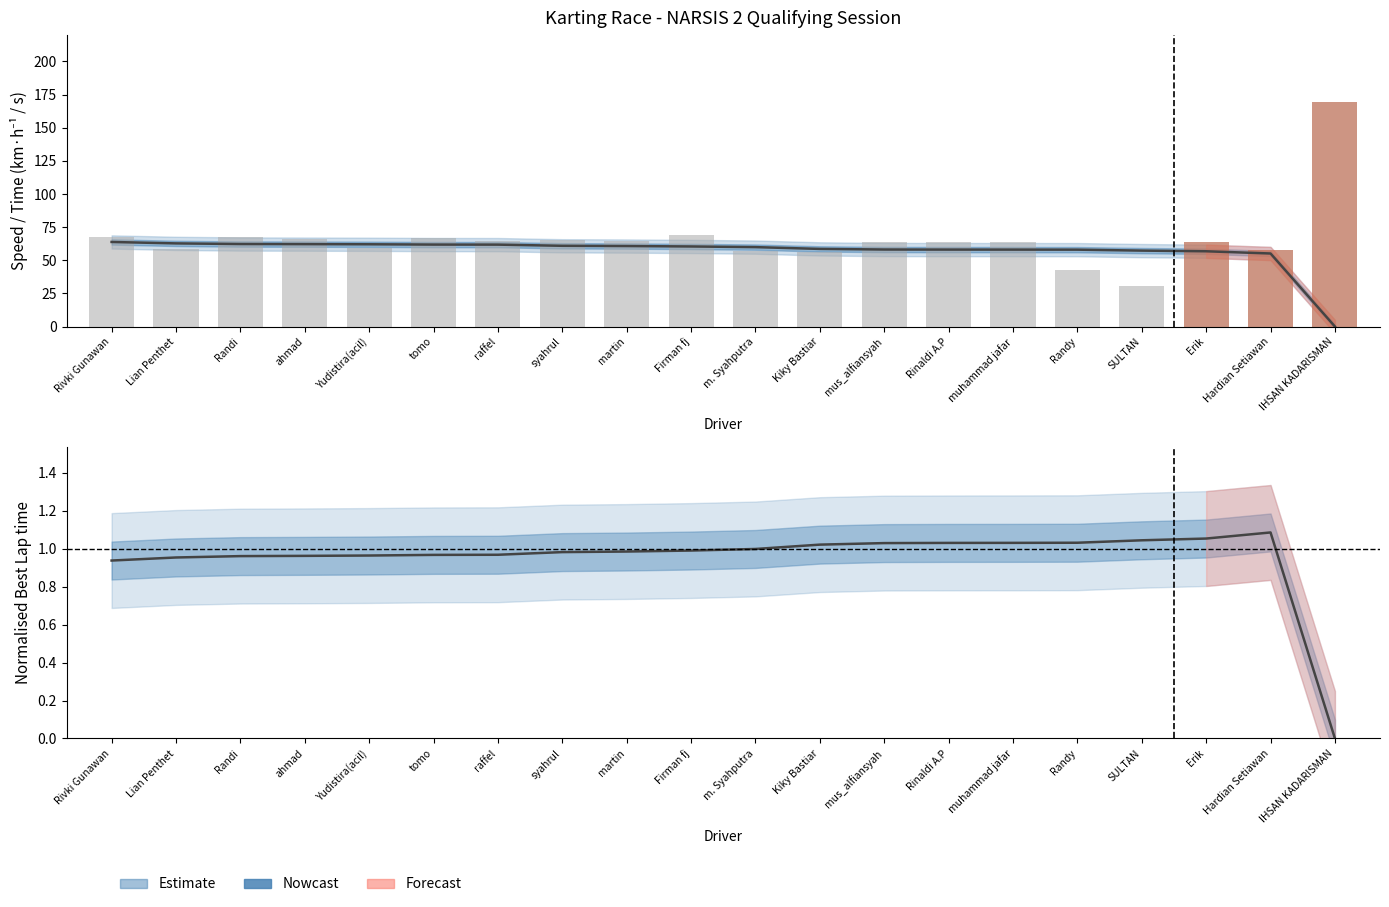

Which series has the largest total across all categories?

Average Speed